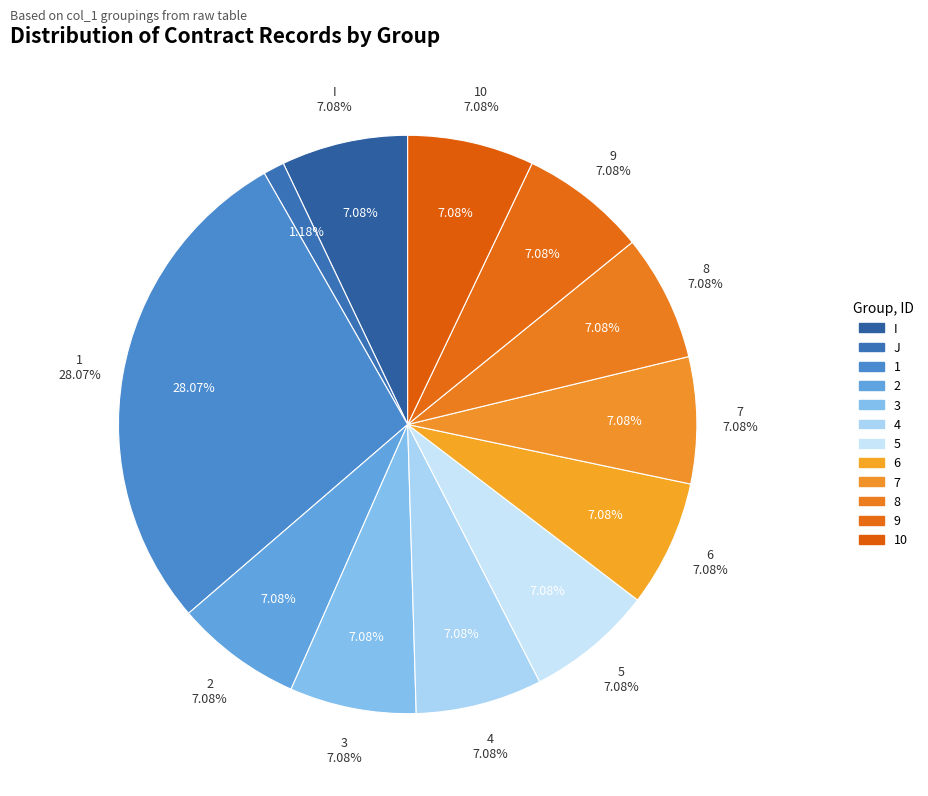

To the nearest percent, what is the combined percentage of 9 and 2?

14%